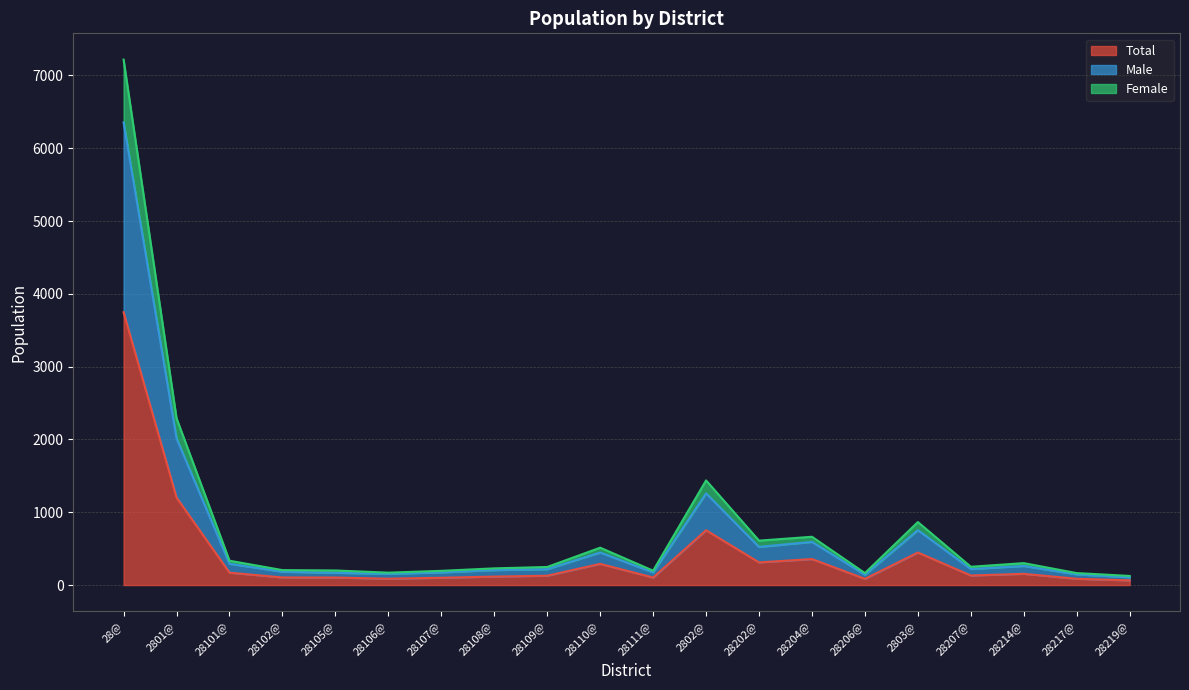

What is the label of the 10th point from the left?

28110@